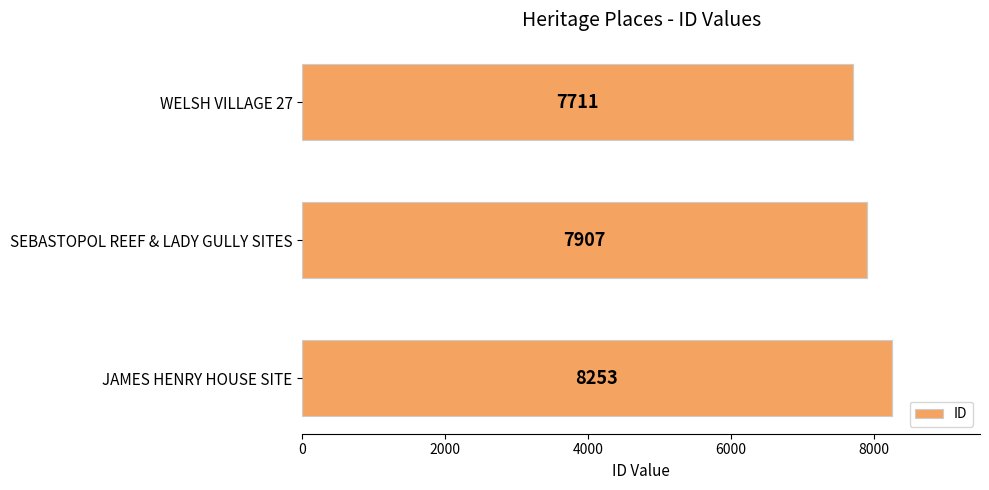

Reading bottom to top, transcribe all the data shown in this chart.

JAMES HENRY HOUSE SITE=8253	SEBASTOPOL REEF & LADY GULLY SITES=7907	WELSH VILLAGE 27=7711